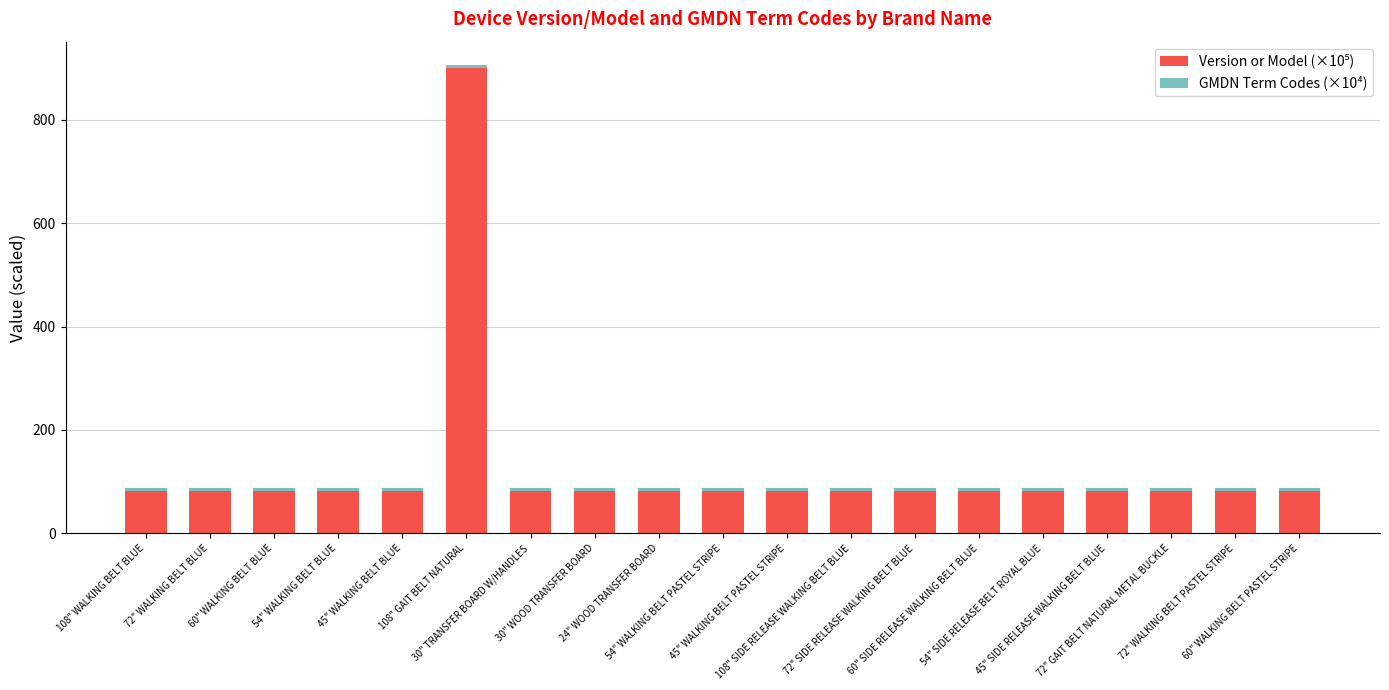

What is the total value across all series at 54" WALKING BELT PASTEL STRIPE?

87.3